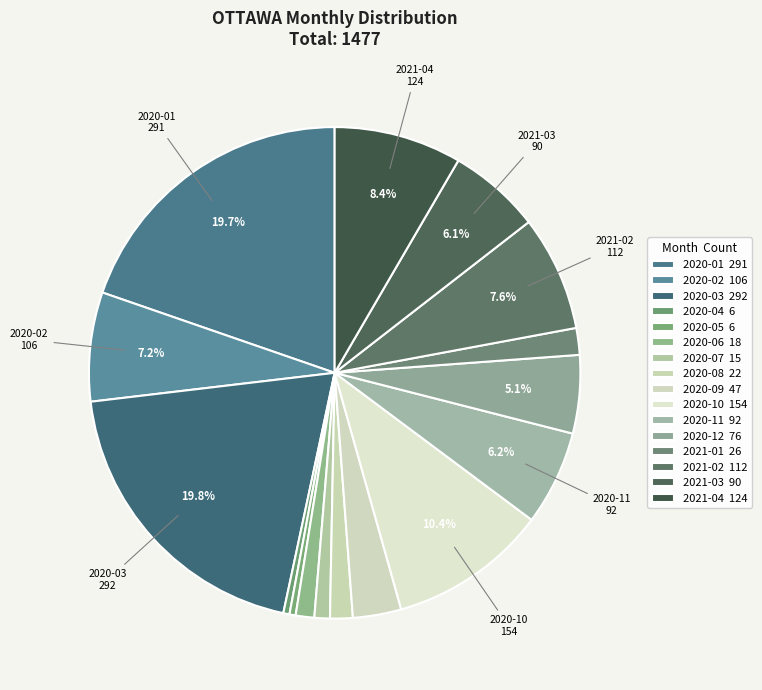

How many slices are in this pie chart?

16